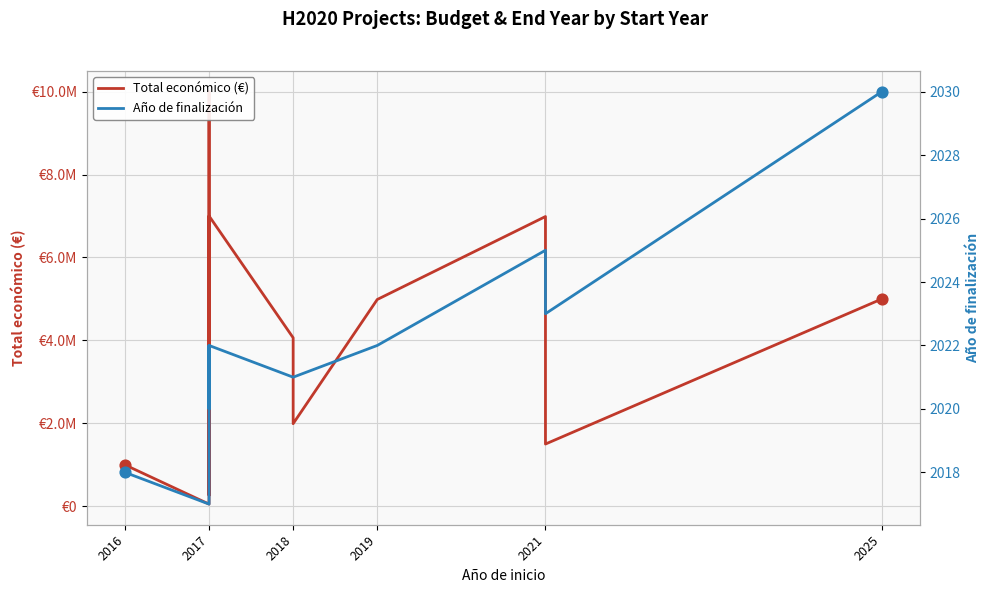

Which series reaches the maximum Y coordinate?

Total económico (€)